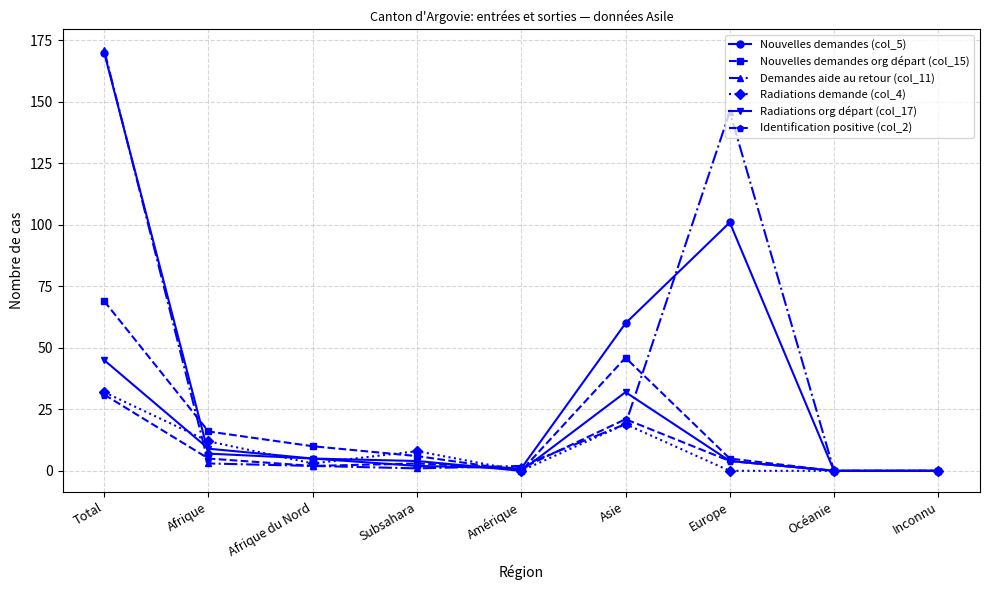

Which series has the largest range (max minus min)?

Demandes aide au retour (col_11)